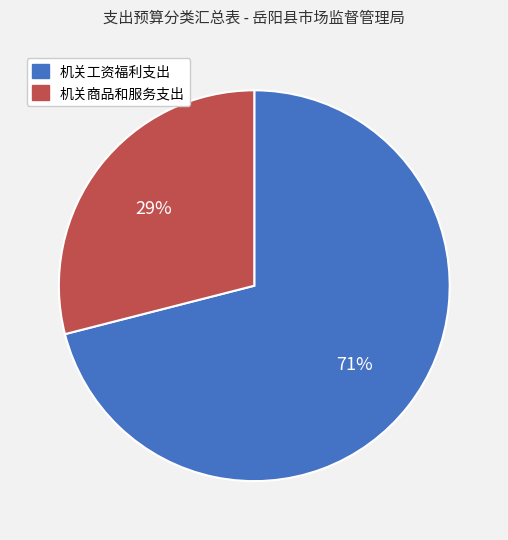

To the nearest percent, what portion does 机关工资福利支出 represent?

71%